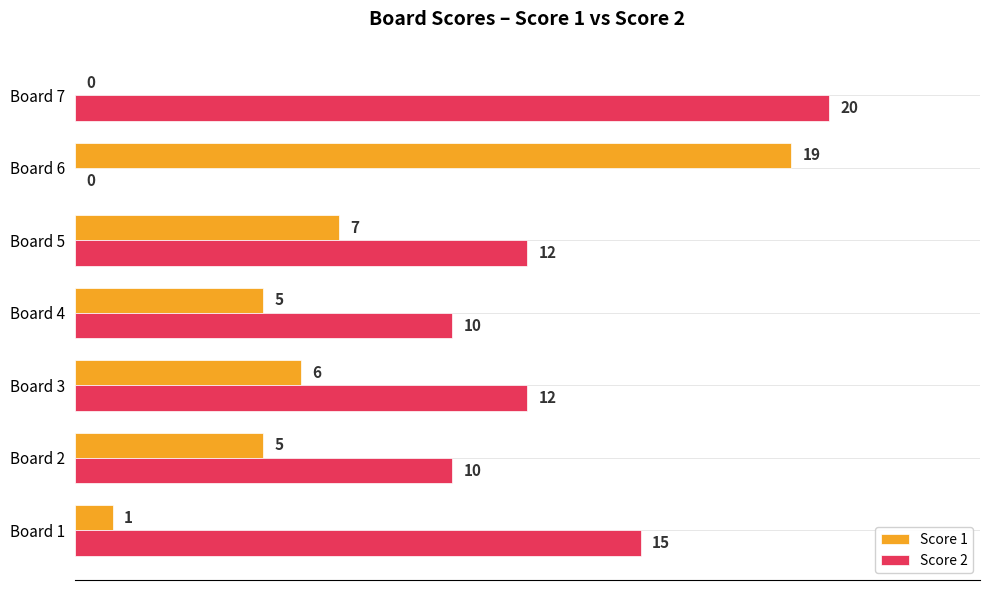

The Score 1 series shows 7 at Board 5. True or false?

True